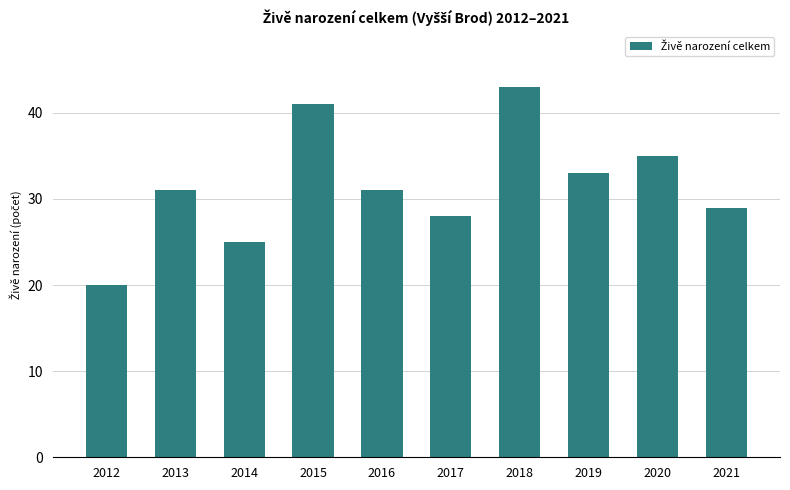

Are the bars grouped side by side (vs. stacked)?

No